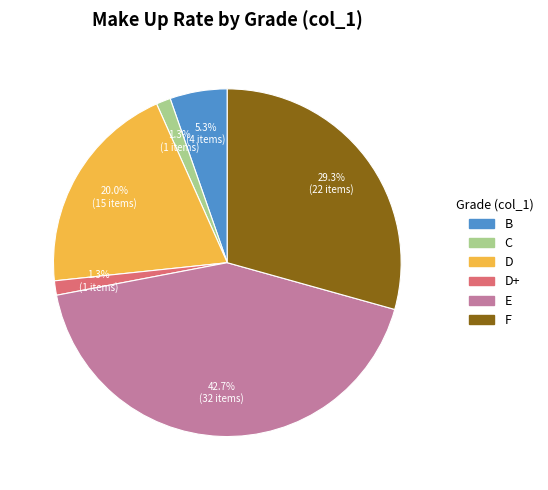

Is there any slice that represents more than half of the pie?

No